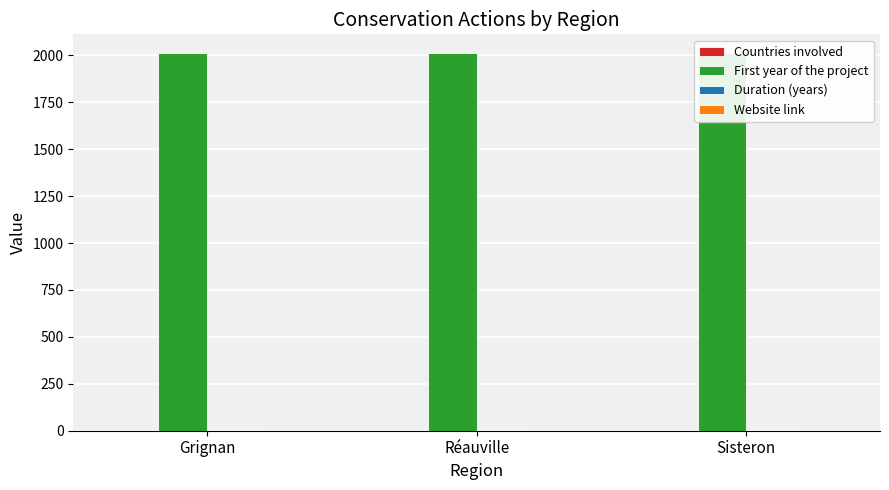

What is the average value of the Duration (years) series?

4